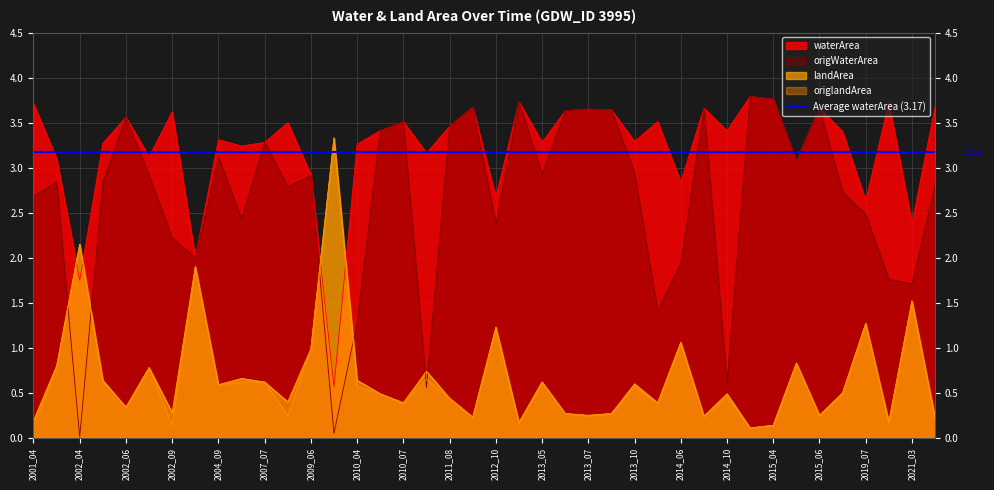

True or false: landArea and origlandArea cross at least once.

False